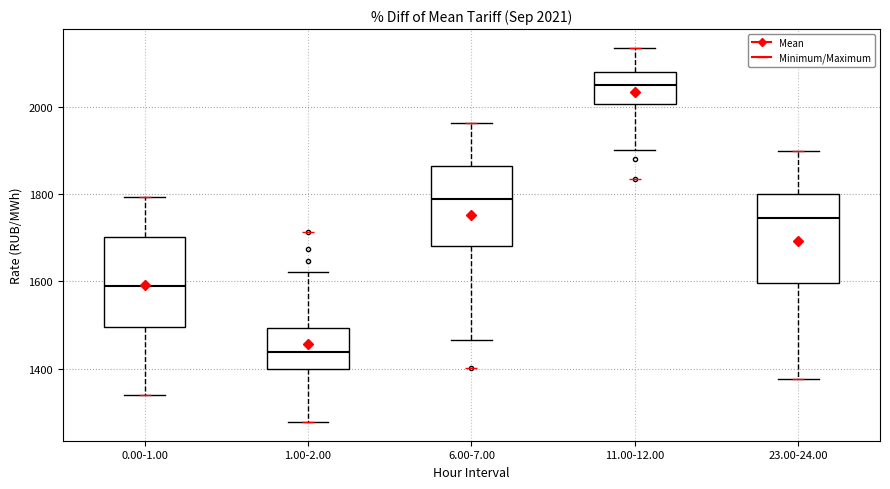

Which box has the highest median line?

11.00-12.00